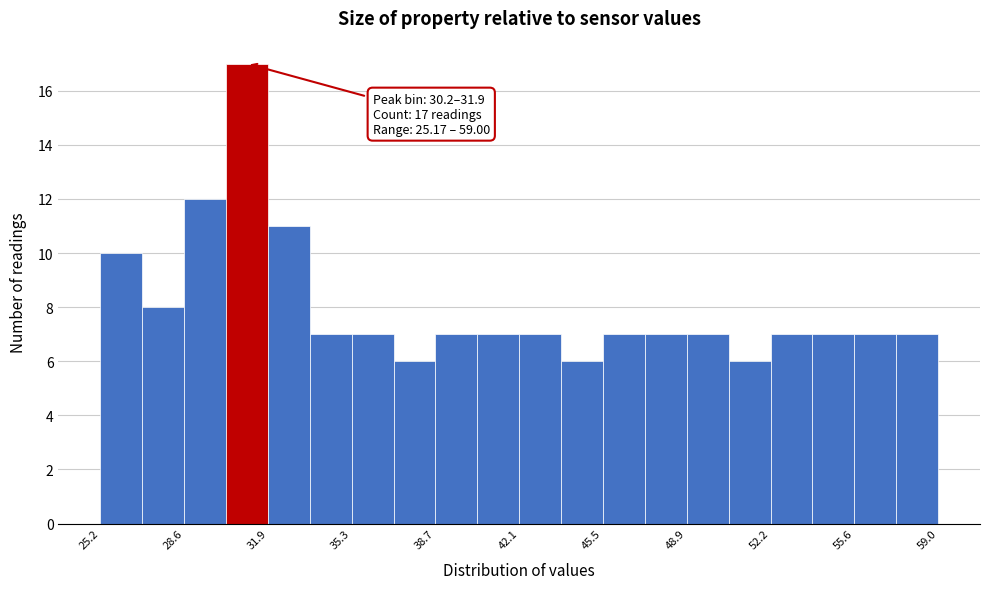

Around what value on the x-axis is the tallest bar? Give the approximate position of its centre, as read against the axis.

31.0